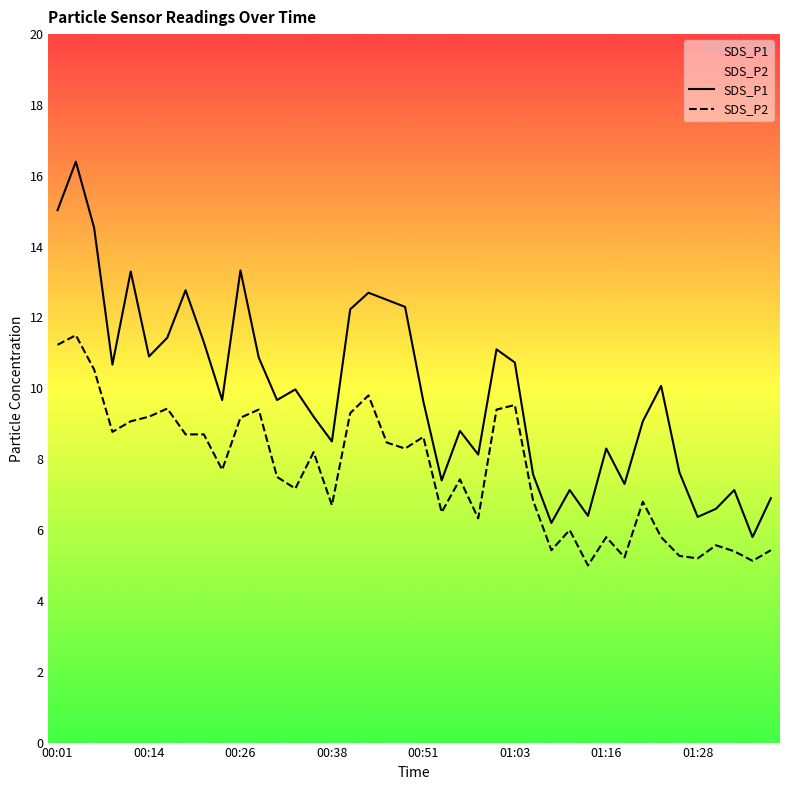

True or false: SDS_P2 and SDS_P1 cross at least once.

False